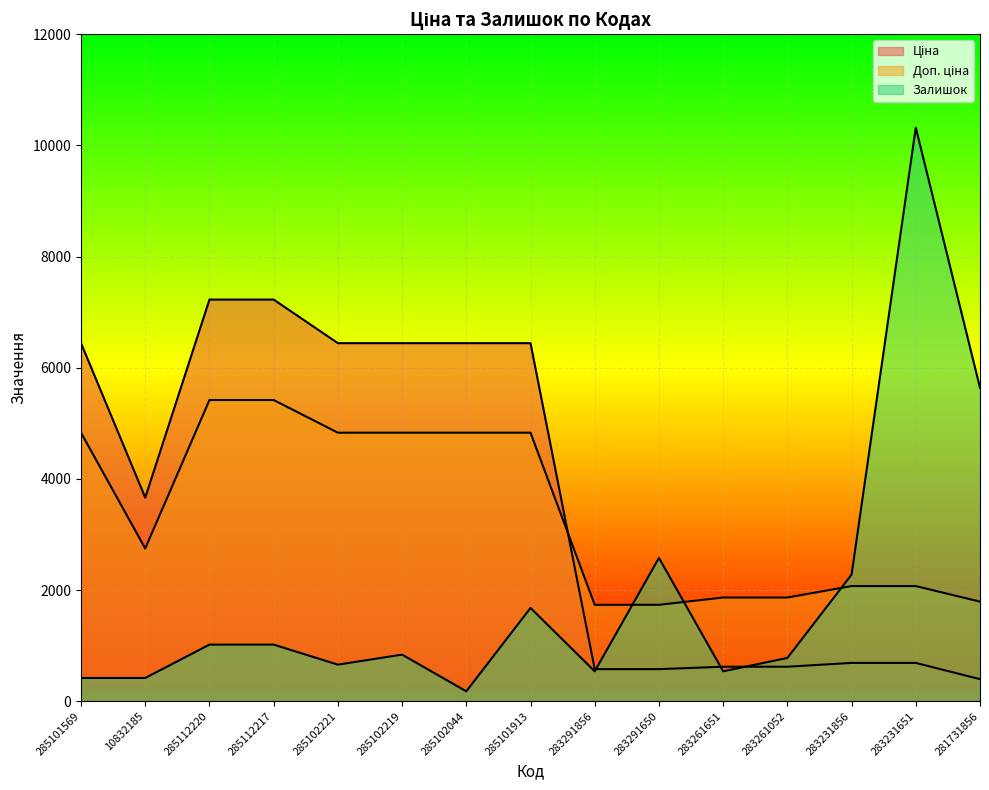

Which label corresponds to the largest value in the chart?

283231651